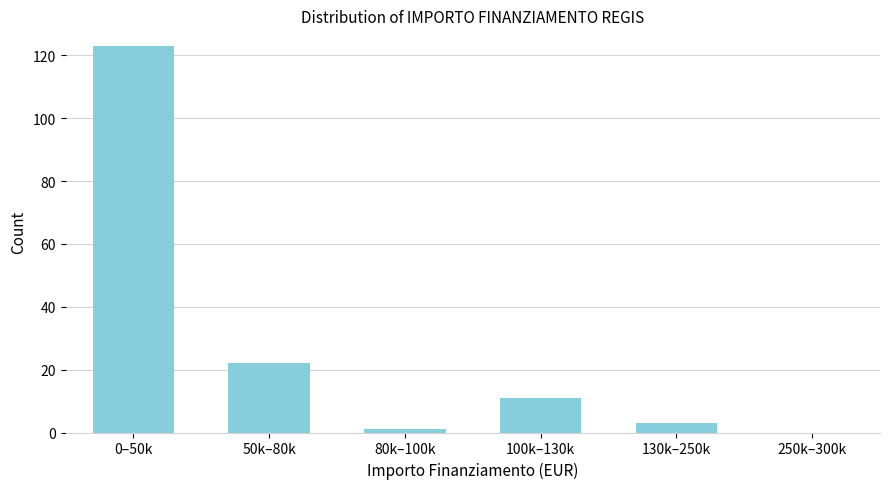

Reading left to right, extract all data points from this chart.

0–50k=123	50k–80k=22	80k–100k=1	100k–130k=11	130k–250k=3	250k–300k=0